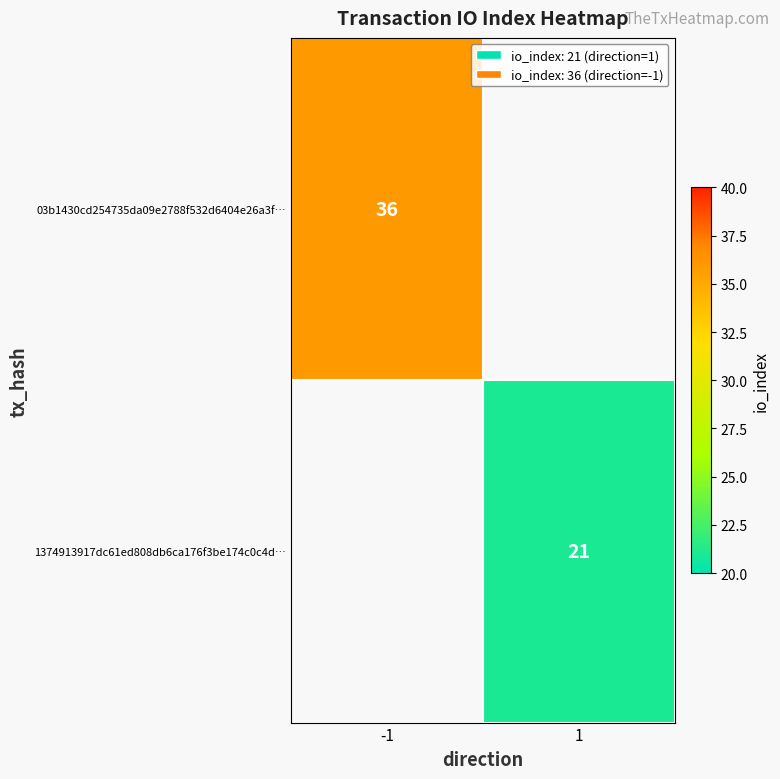

How many categories are shown in the chart?

2